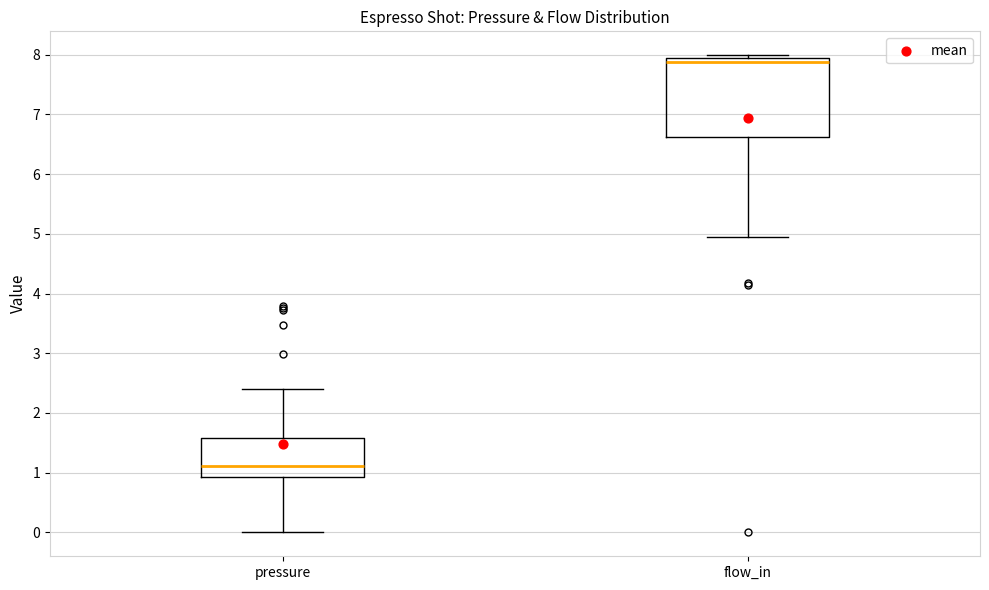

Which box is the tallest, from its lower edge to its upper edge?

flow_in